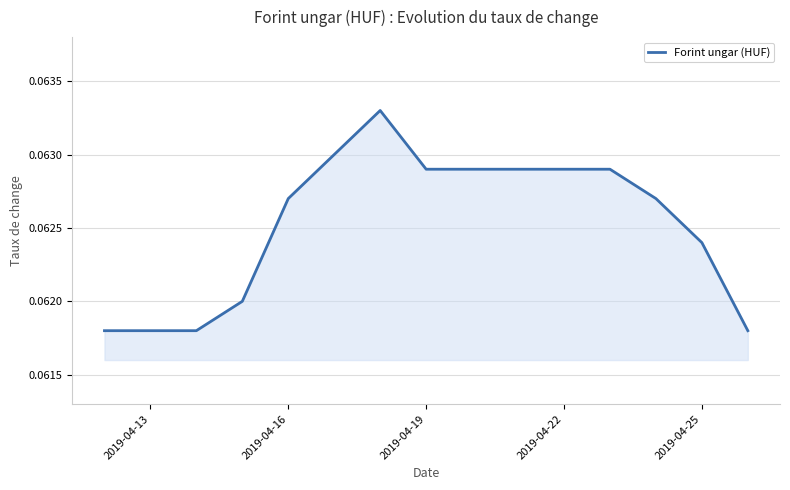

True or false: the data shows 0.0 at 2019-04-25.

False